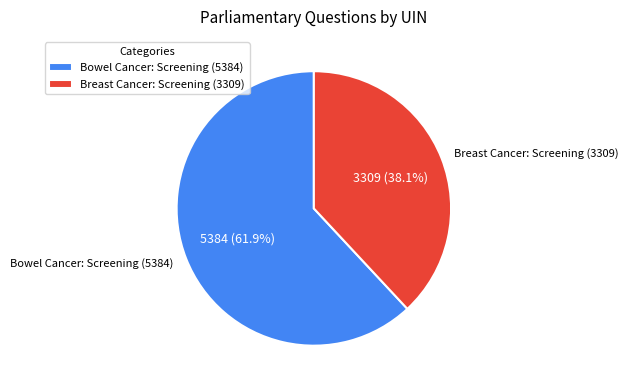

Does any single category account for the majority?

Yes